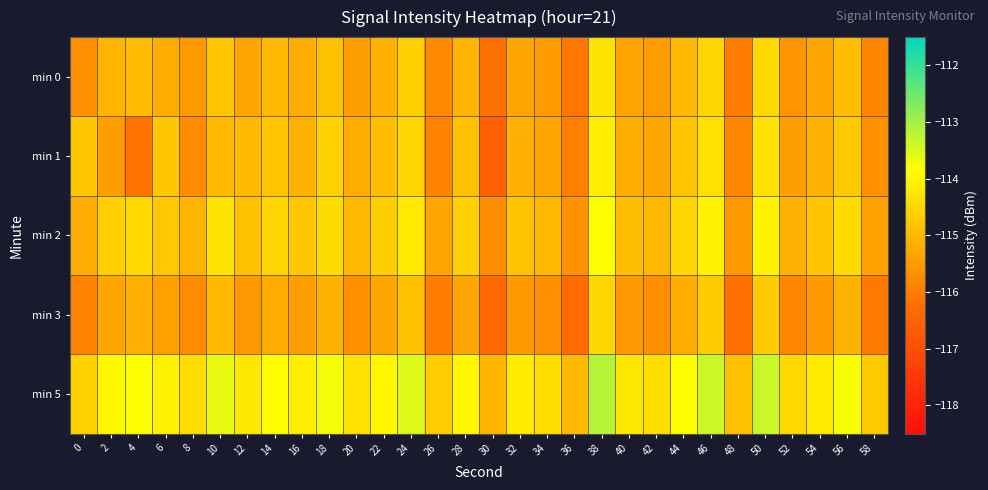

Which series changed the most between 18 and 28?

min 1